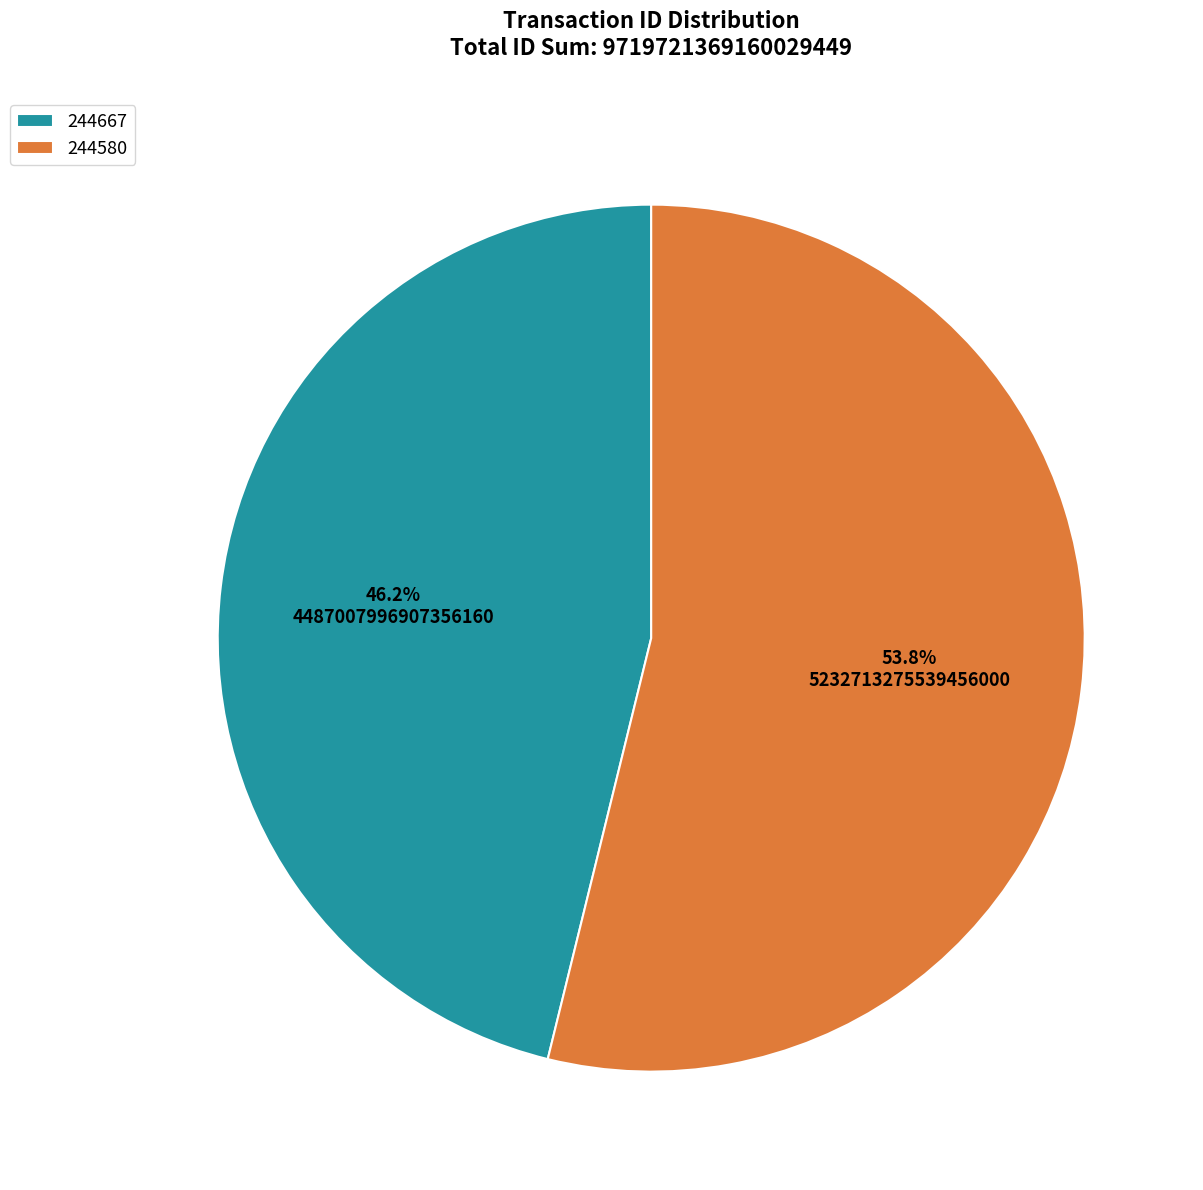

Which category has the biggest portion of the pie?

244580